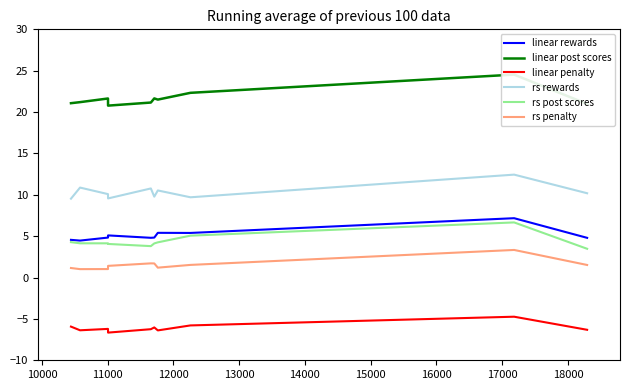

True or false: rs rewards and linear rewards intersect in this chart.

False